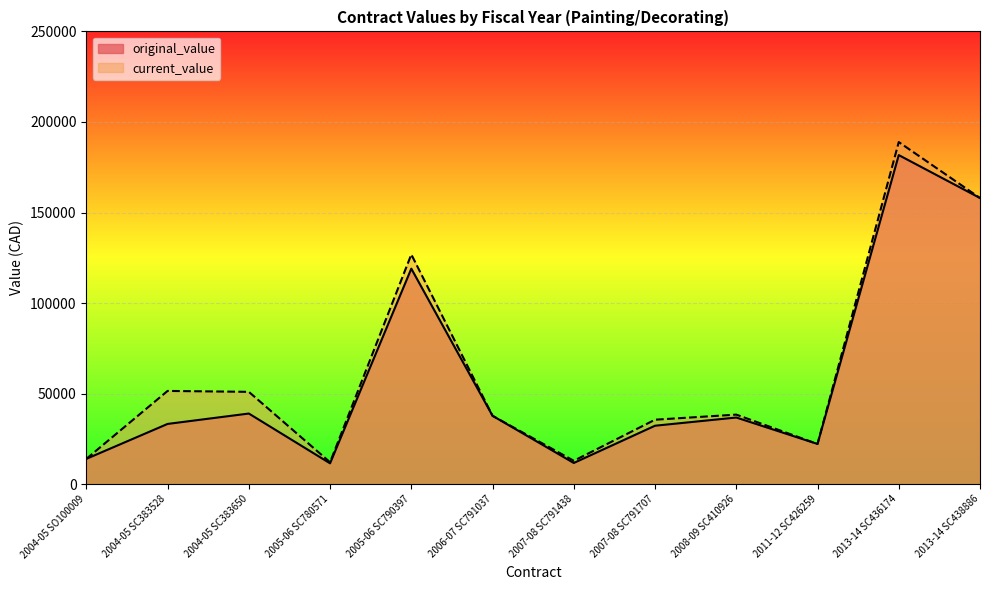

True or false: current_value and original_value intersect in this chart.

False